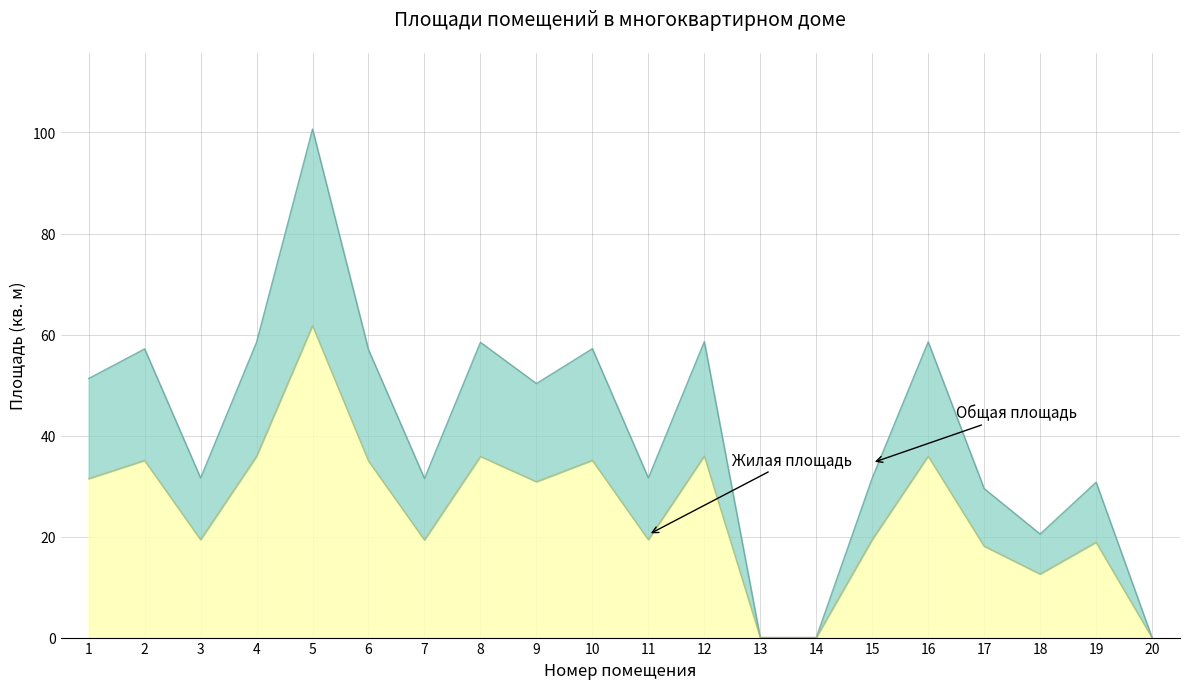

Where is Жилая площадь nearest to the value 30?

9